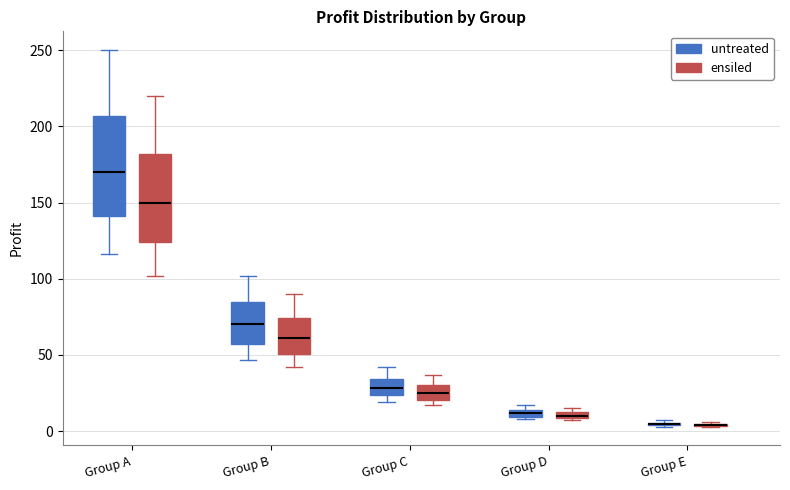

Comparing the boxes themselves (not the whiskers), which one is the tallest?

Group A (untreated)